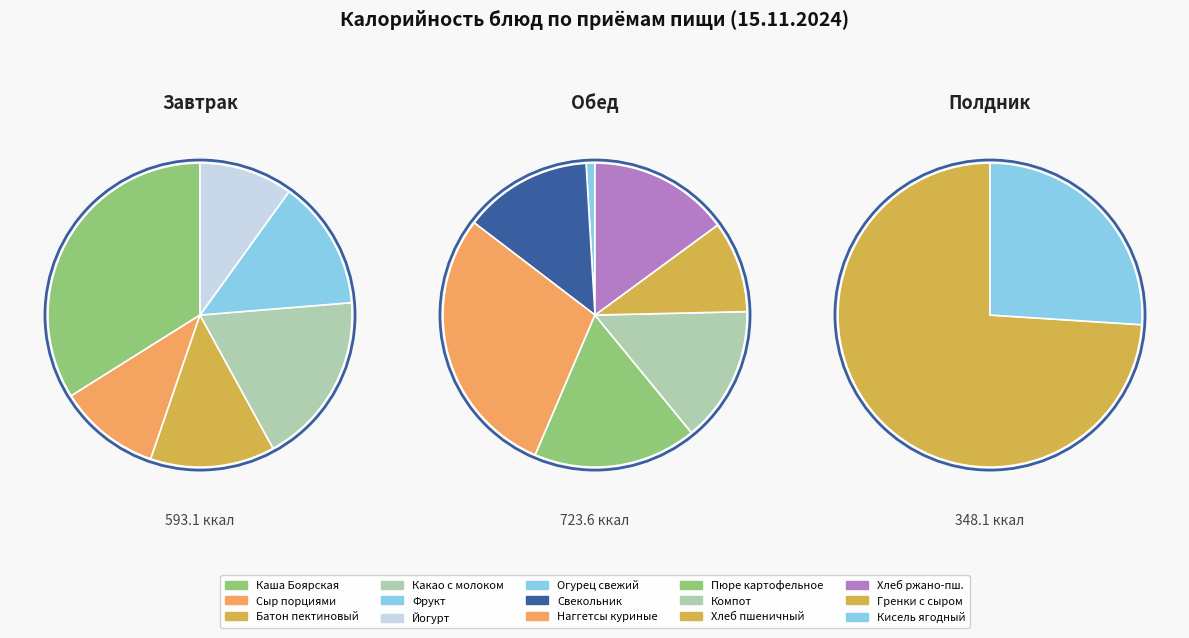

Count the number of slices in the pie.

15